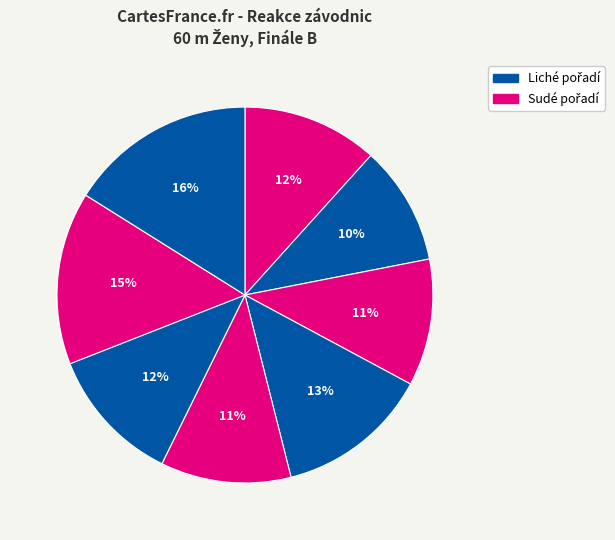

How many segments does this pie chart have?

8